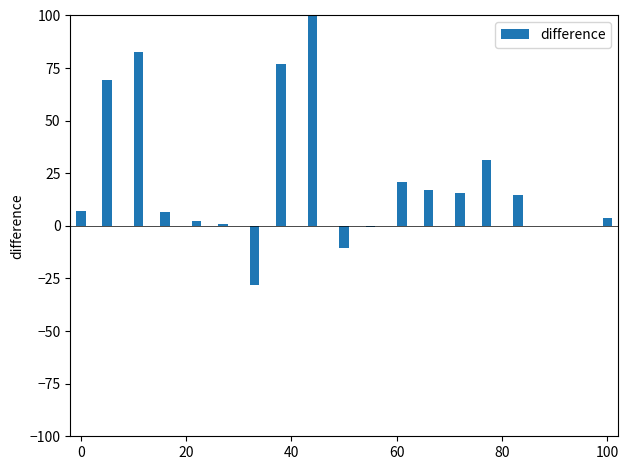

What is the greatest value displayed?

100.0